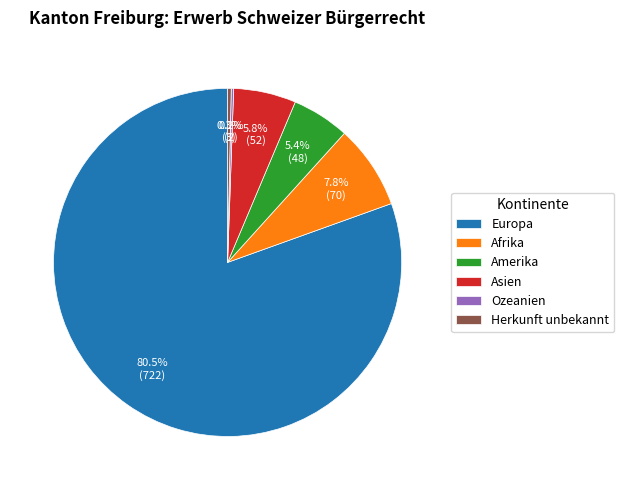

True or false: Europa accounts for 71% of the total.

False